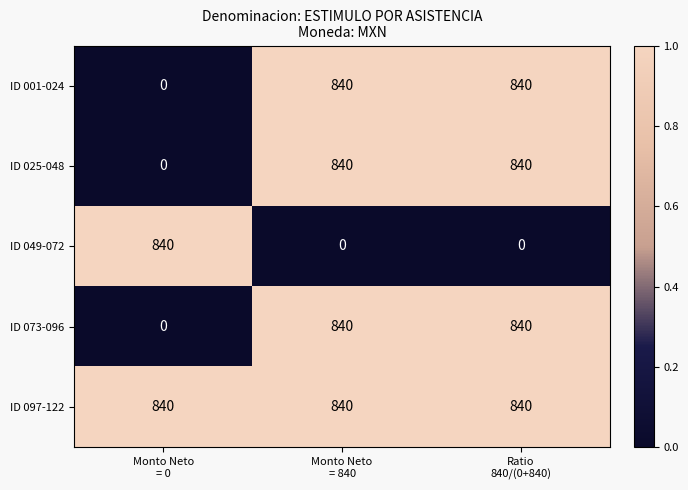

What is the sum of all ID 001-024 values?

1680